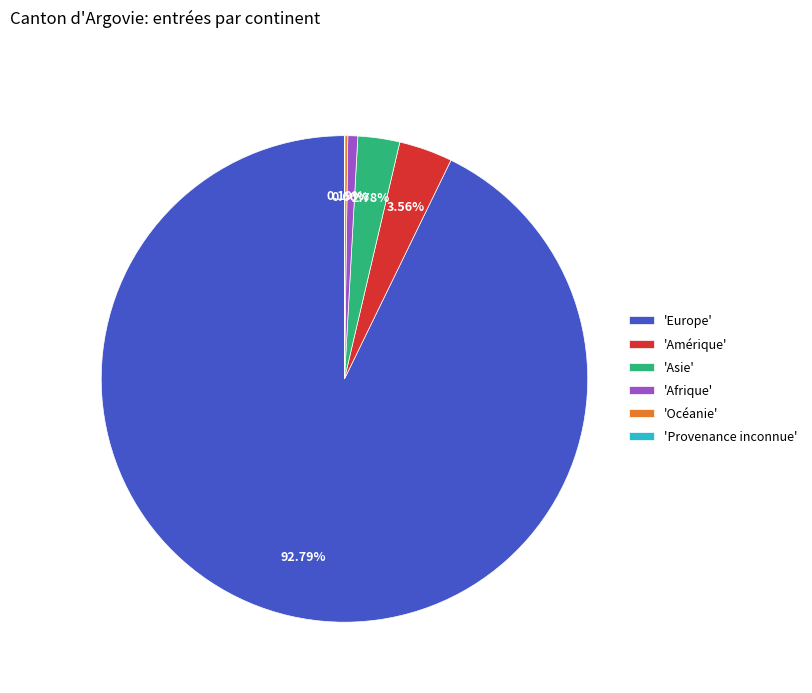

Does 'Europe' account for over 50% of the chart?

Yes